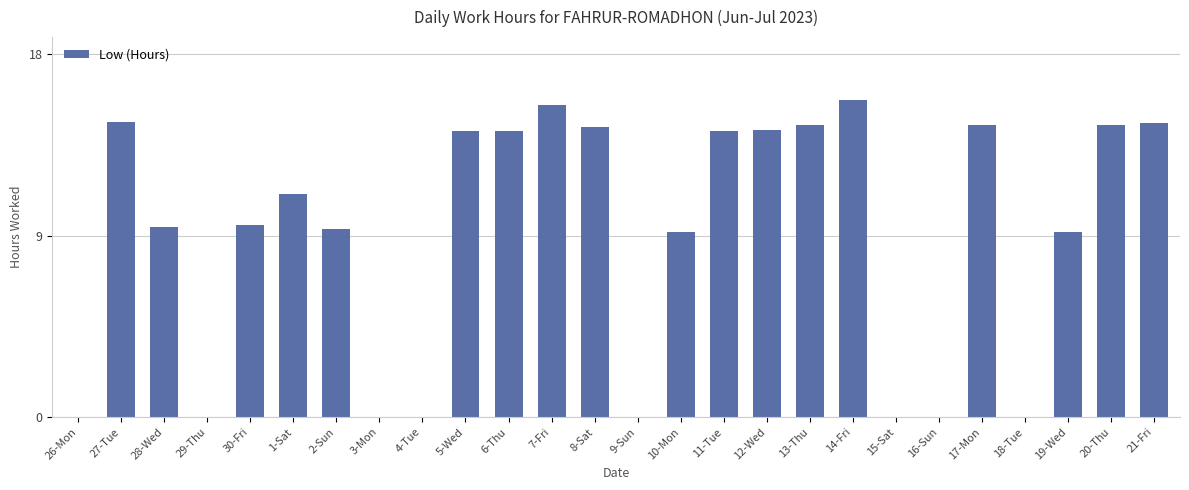

What is the greatest value displayed?

15.7